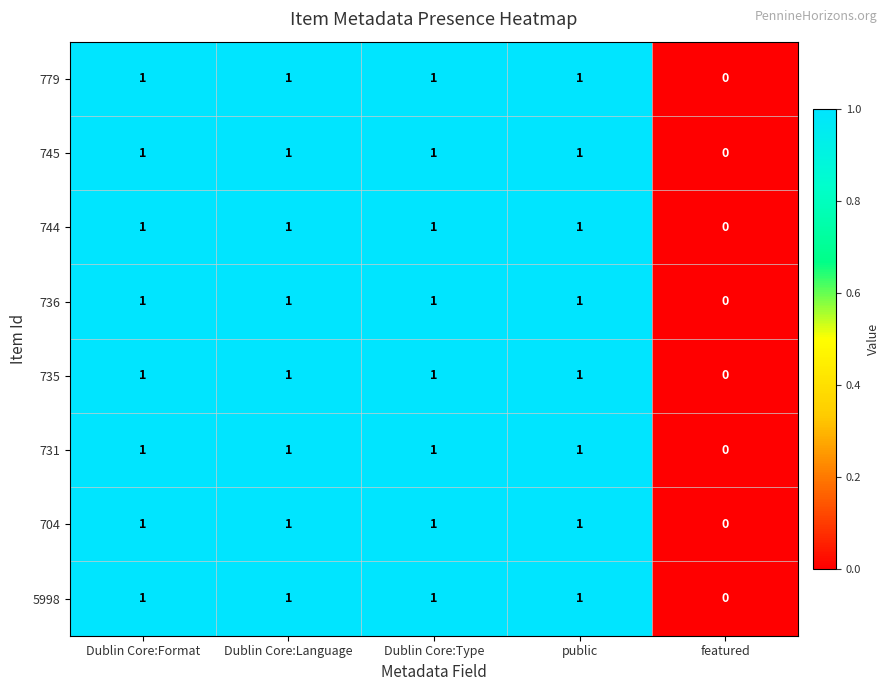

What is the sum of all 735 values?

4